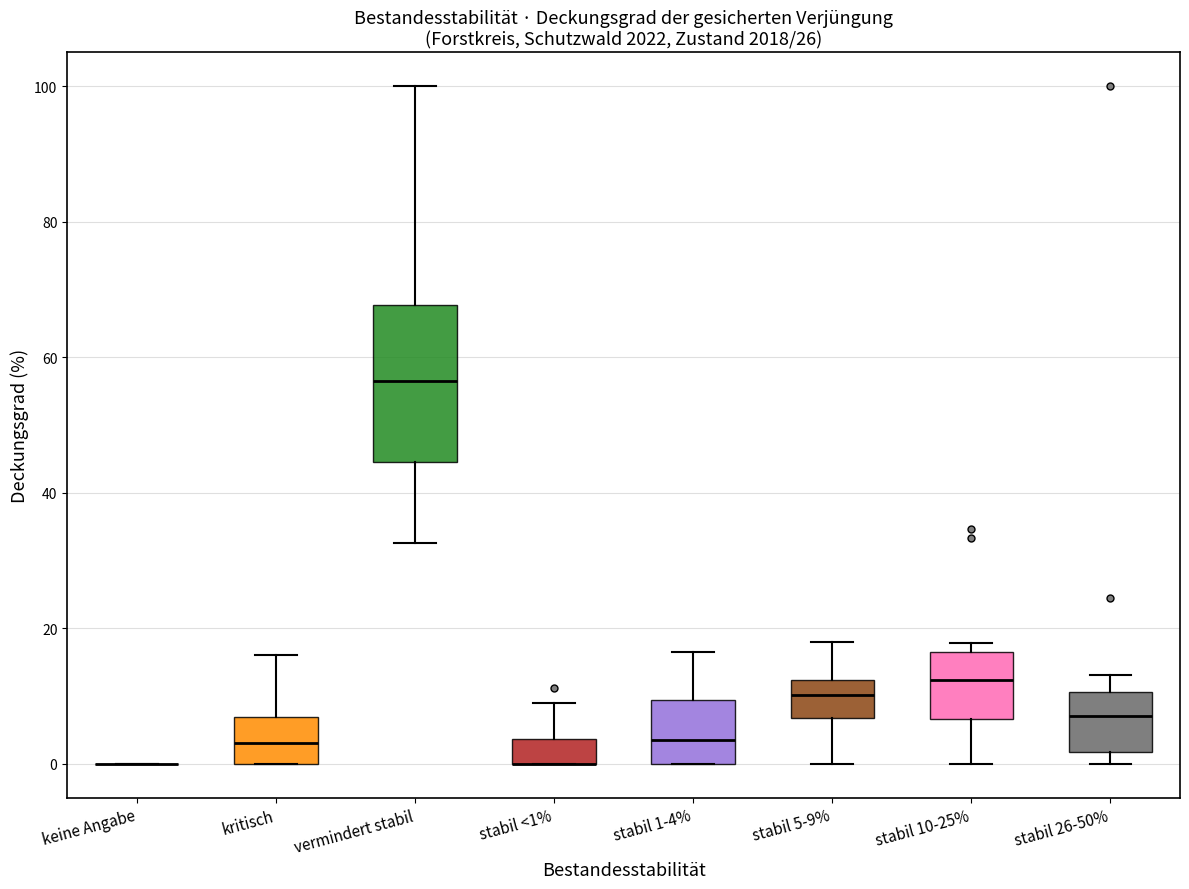

Comparing the boxes themselves (not the whiskers), which one is the tallest?

vermindert stabil